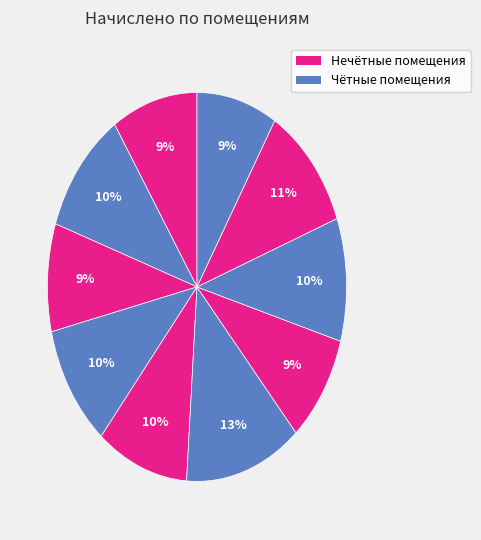

How many slices are in this pie chart?

10